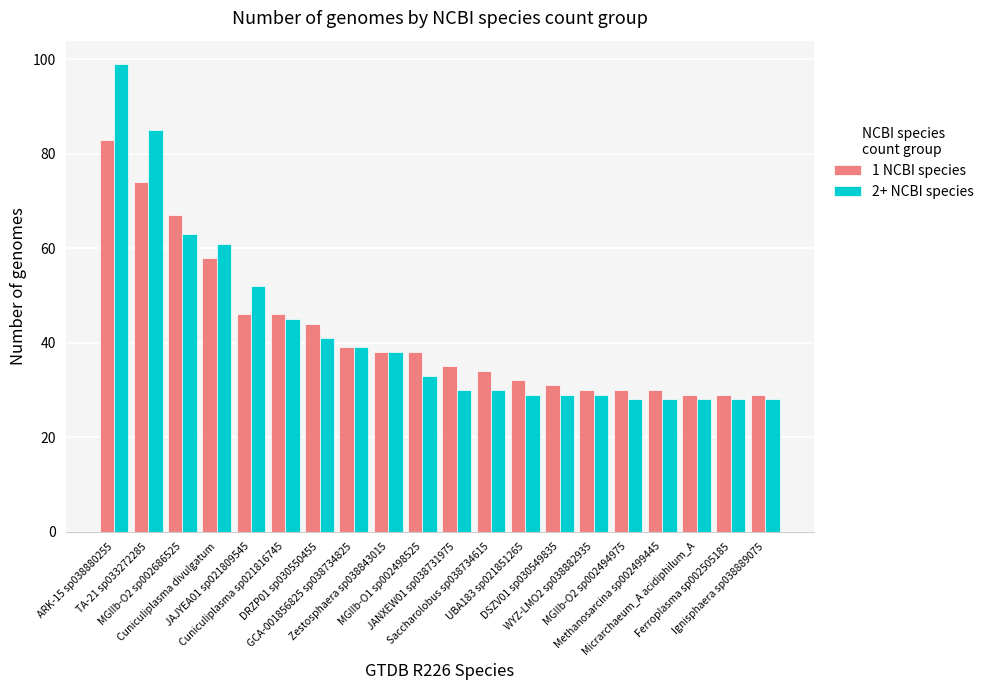

How many values in the 1 NCBI species series are below 38?

10